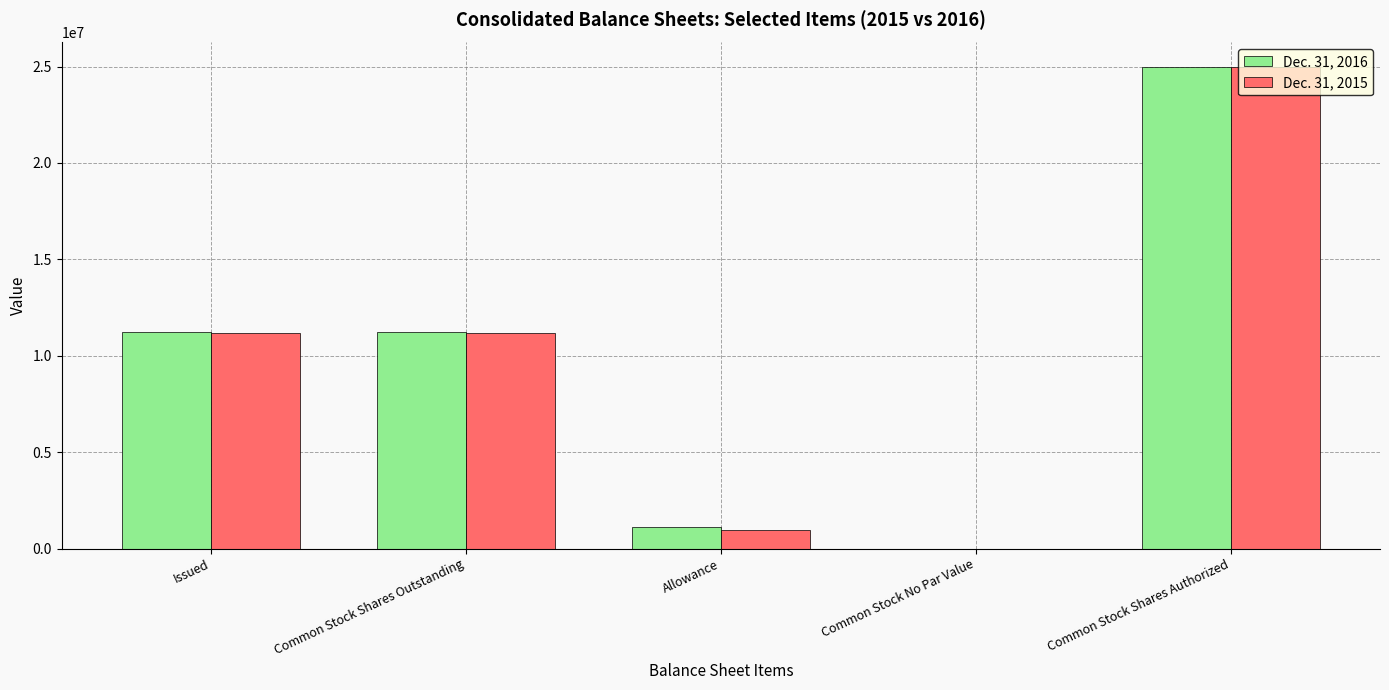

At which category is the sum across all series the highest?

Common Stock Shares Authorized